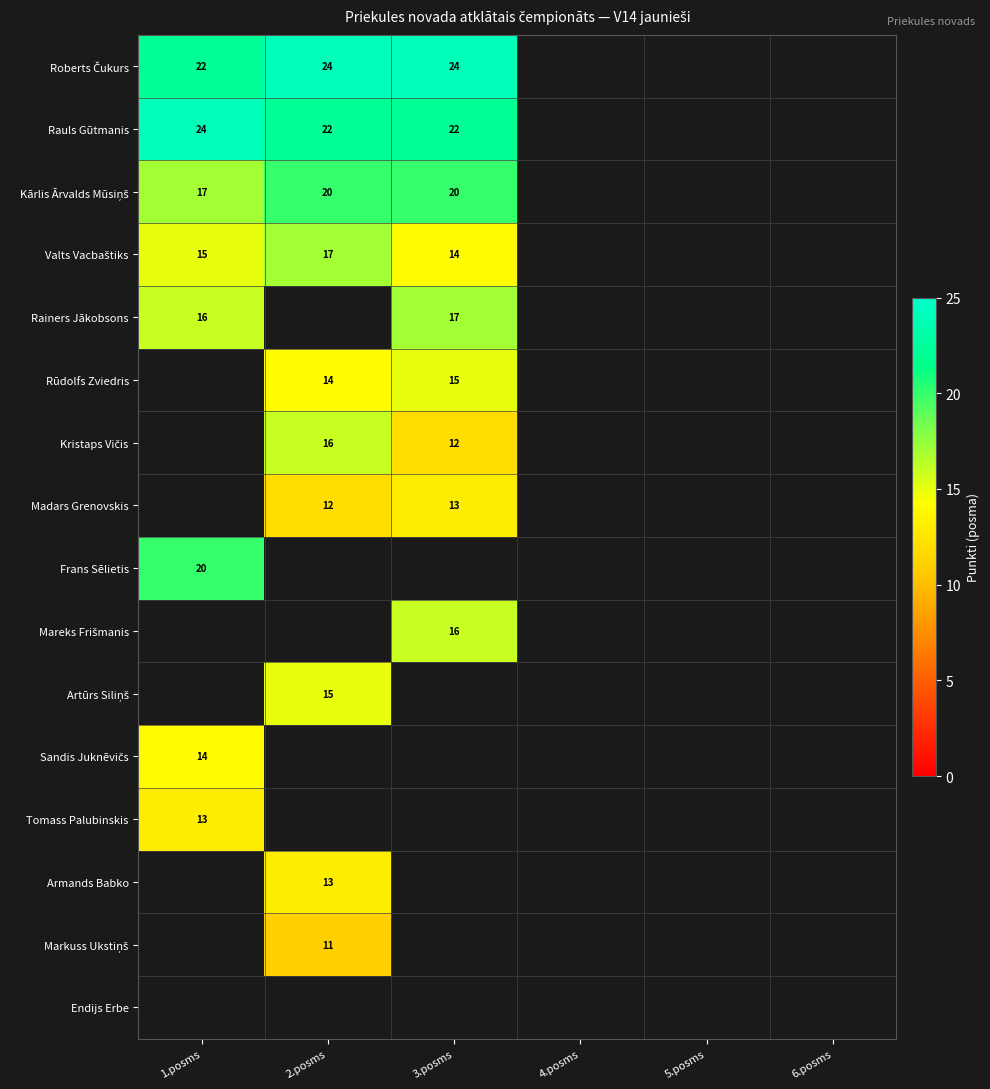

What is the greatest value displayed?

24.0